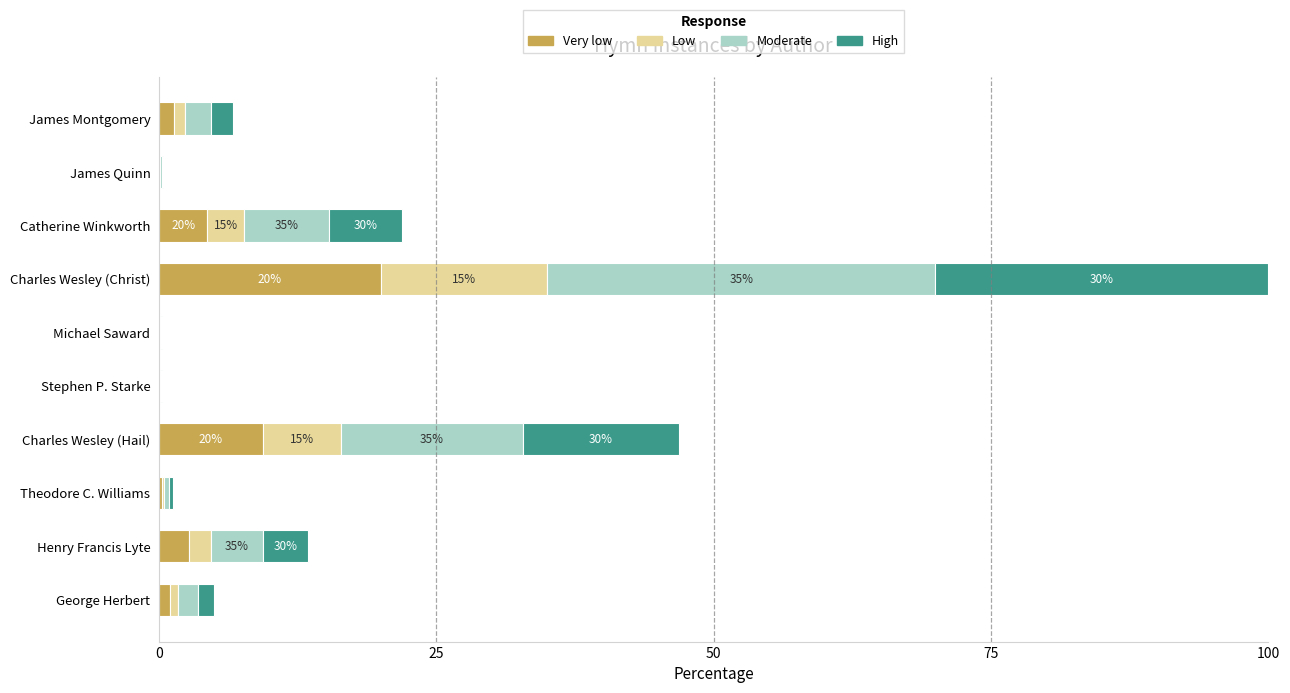

At which label does Very low reach its peak?

Charles Wesley (Christ)